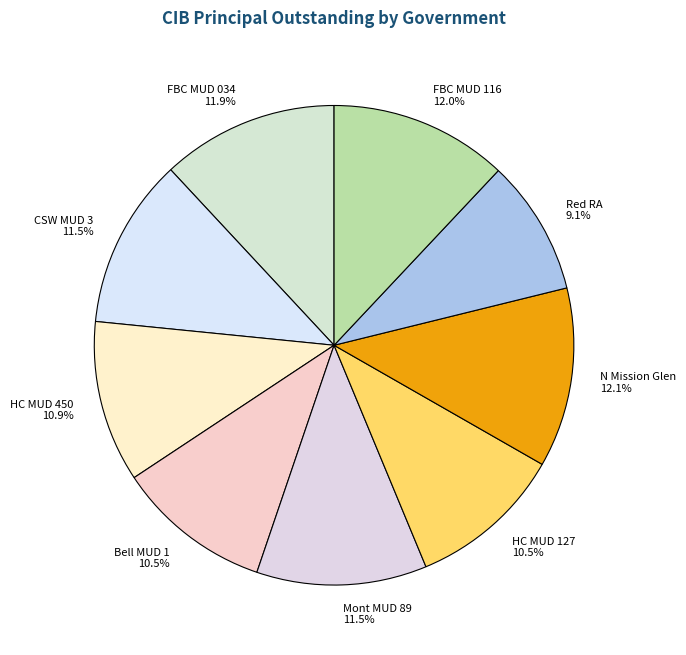

Combined, what portion of the pie is Bell MUD 1 and Mont MUD 89?

22.0%